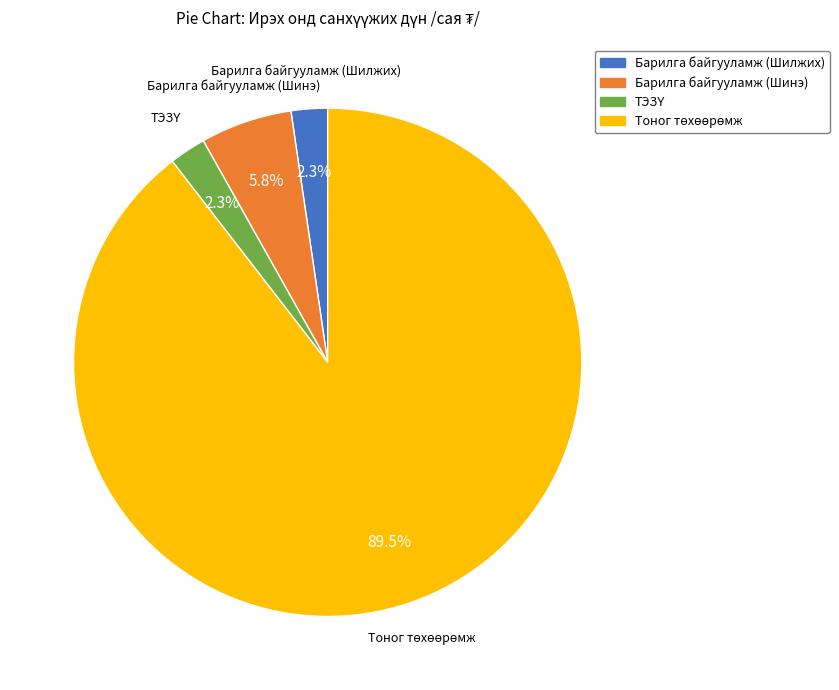

Count the number of slices in the pie.

4